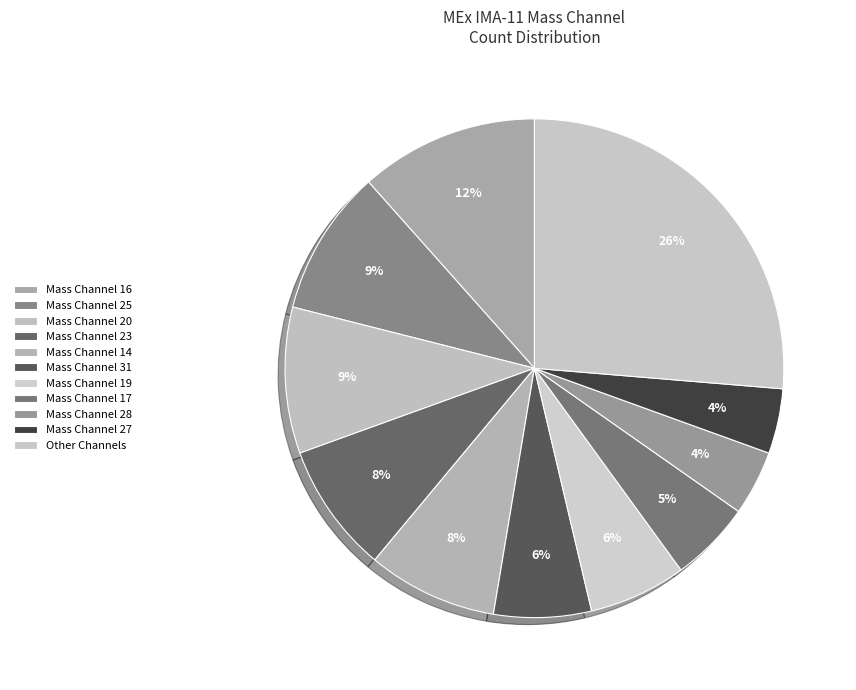

How many segments does this pie chart have?

11